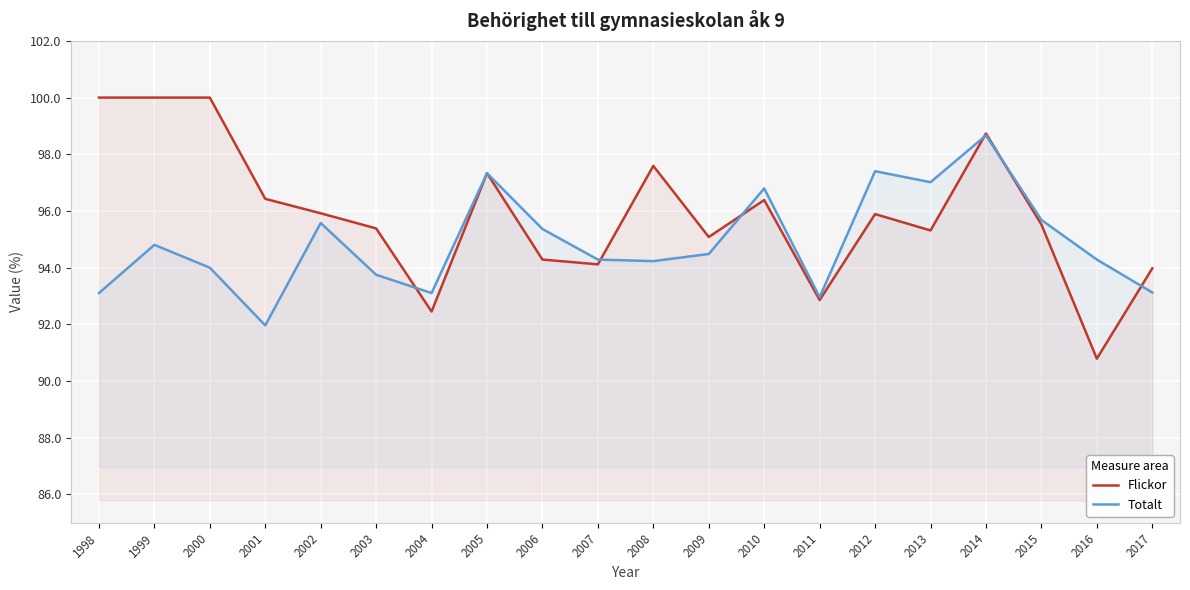

Where do Totalt and Flickor first cross each other?

2003 and 2004